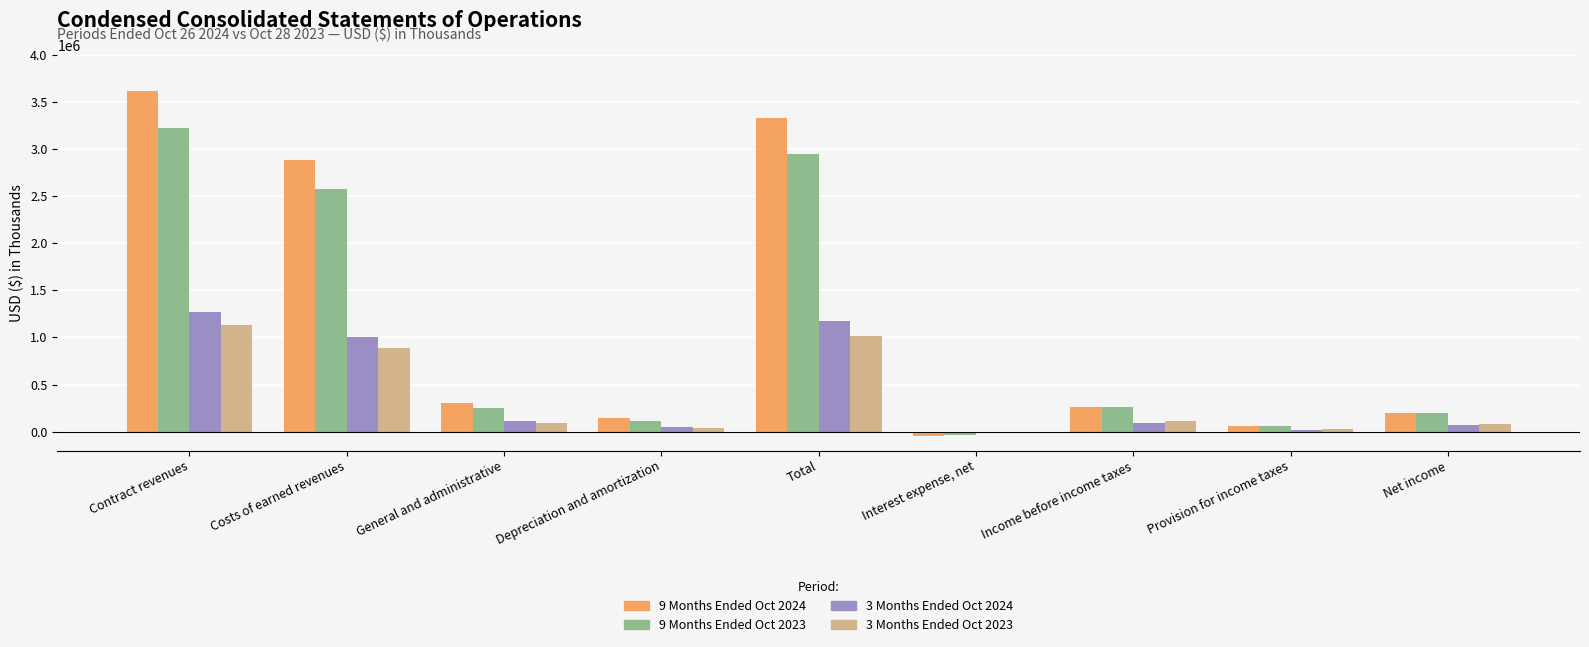

What position from the right is Income before income taxes?

3